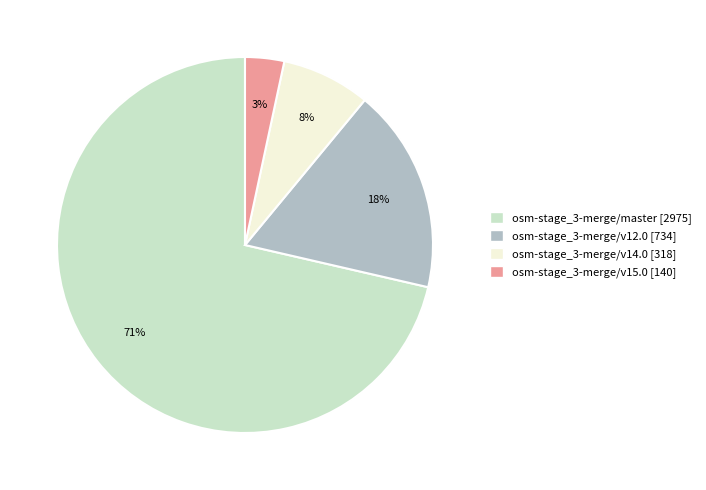

To the nearest percent, what is the average slice percentage?

25%